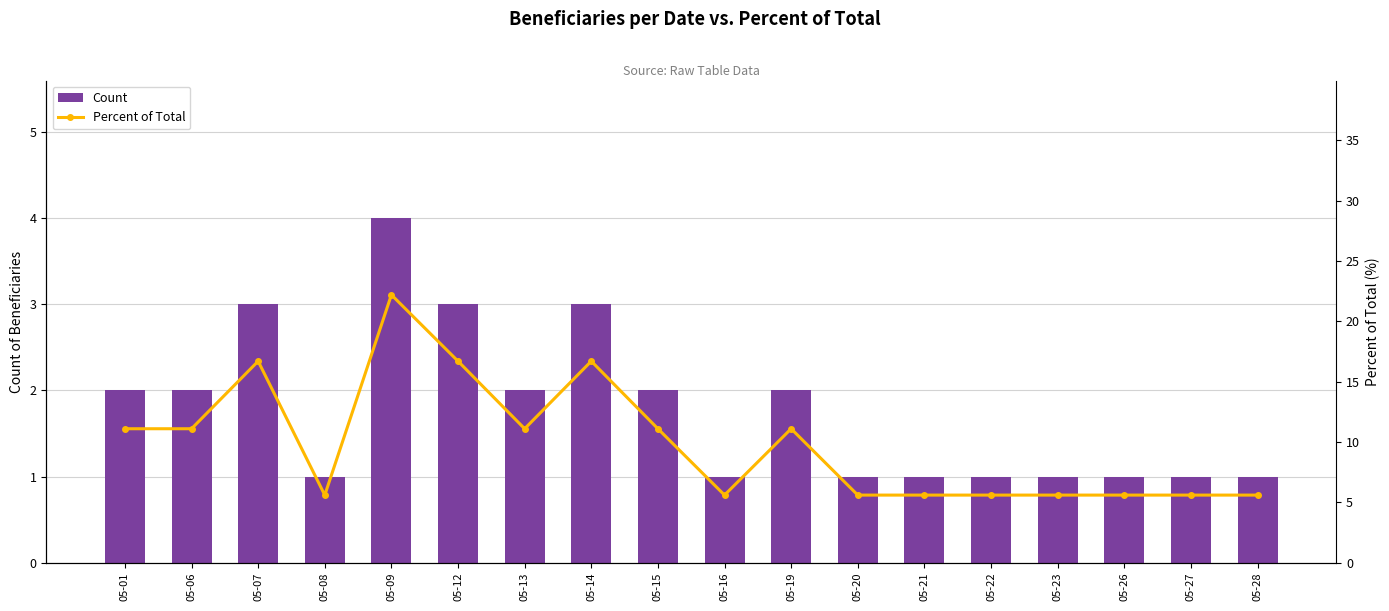

The value of Count at 05-07 is 4. True or false?

False